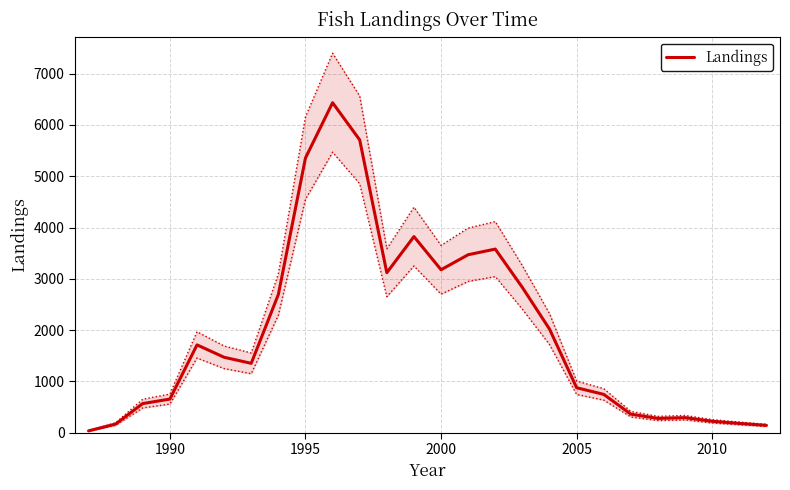

Is it true that Landings equals 219 at 2010?

True